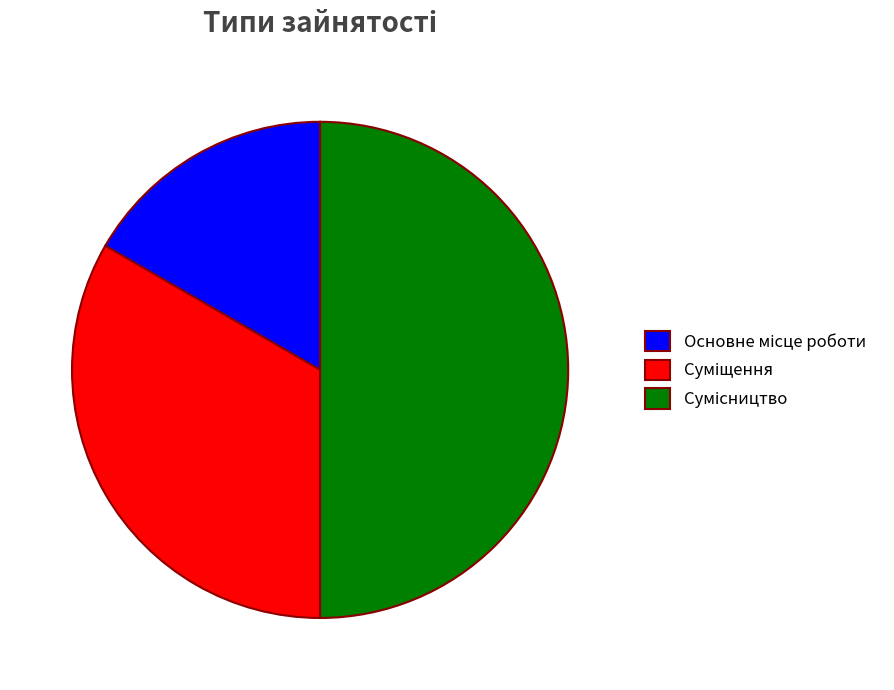

What is the change in value from Основне місце роботи to Сумісництво?

+2